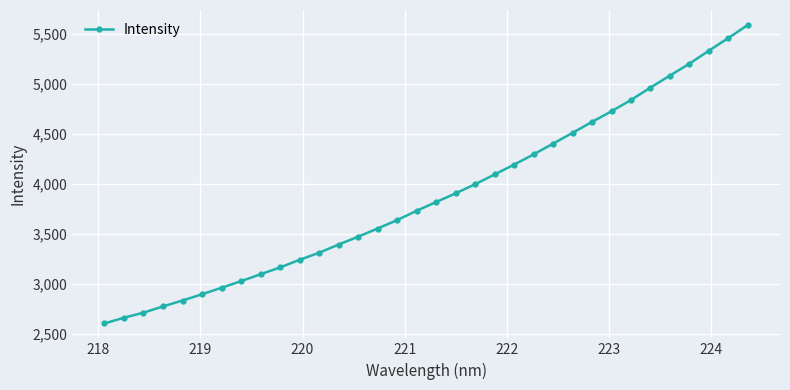

What is the greatest value displayed?

5586.2